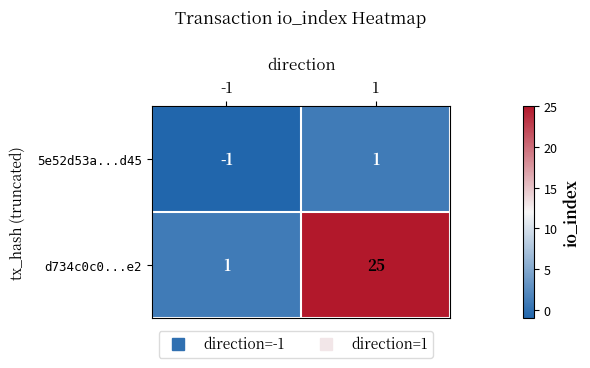

Is it true that d734c0c0...e2 equals 2 at -1?

False